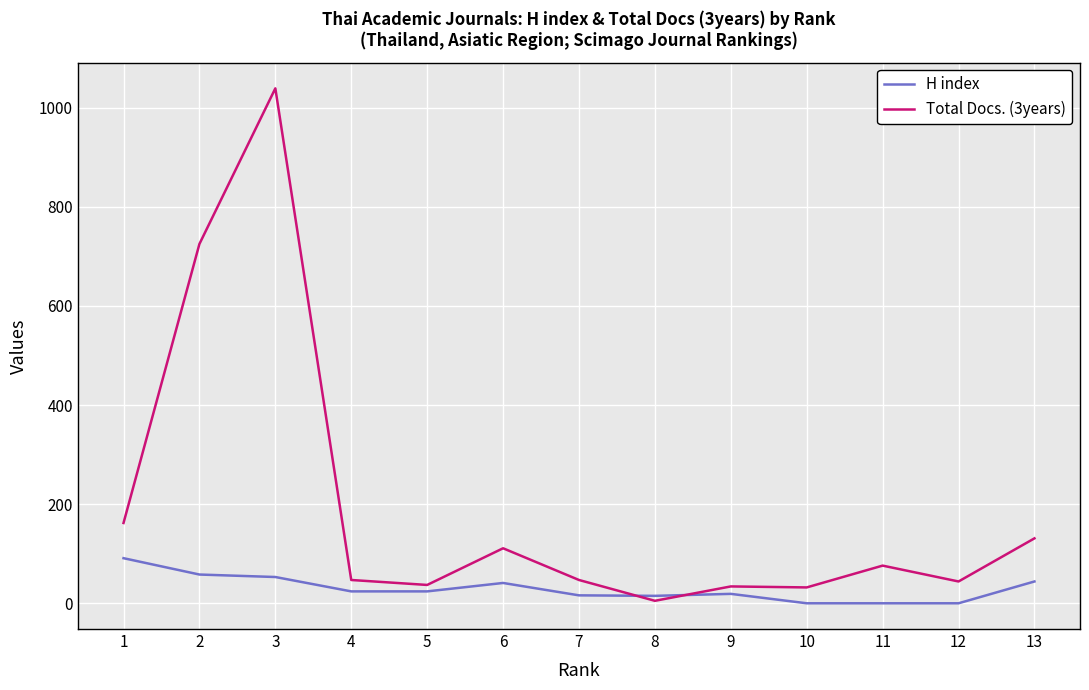

Where is the first local maximum for Total Docs. (3years)?

3